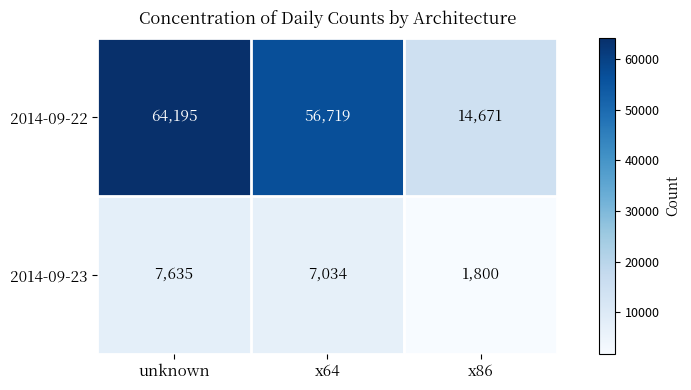

How many categories are shown in the chart?

3